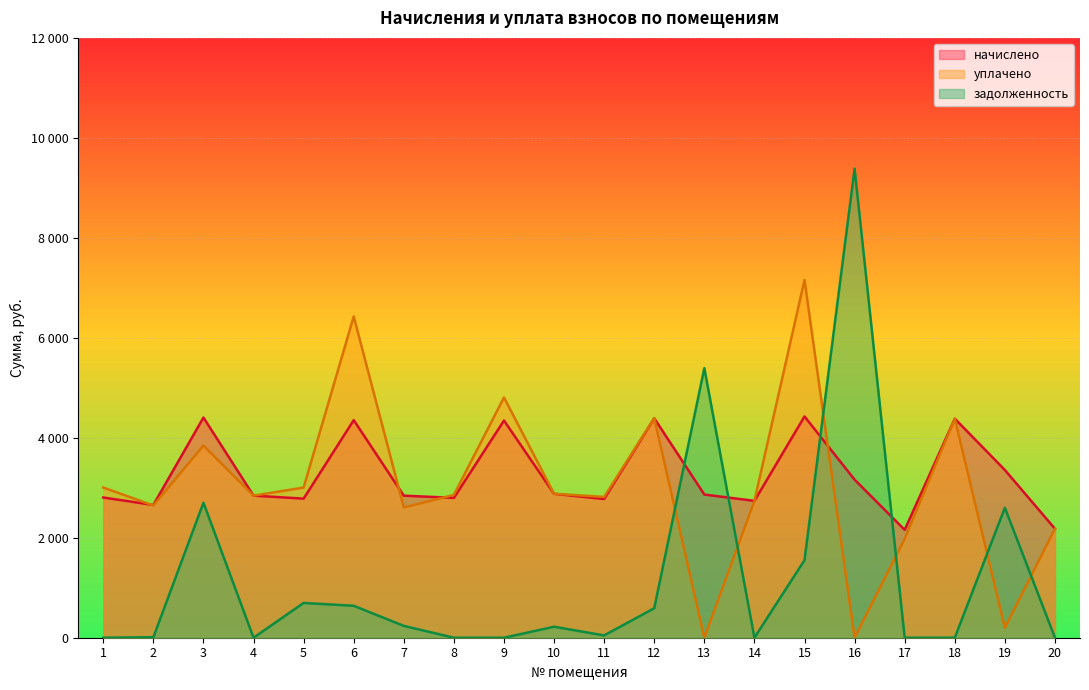

True or false: начислено and задолженность intersect in this chart.

True